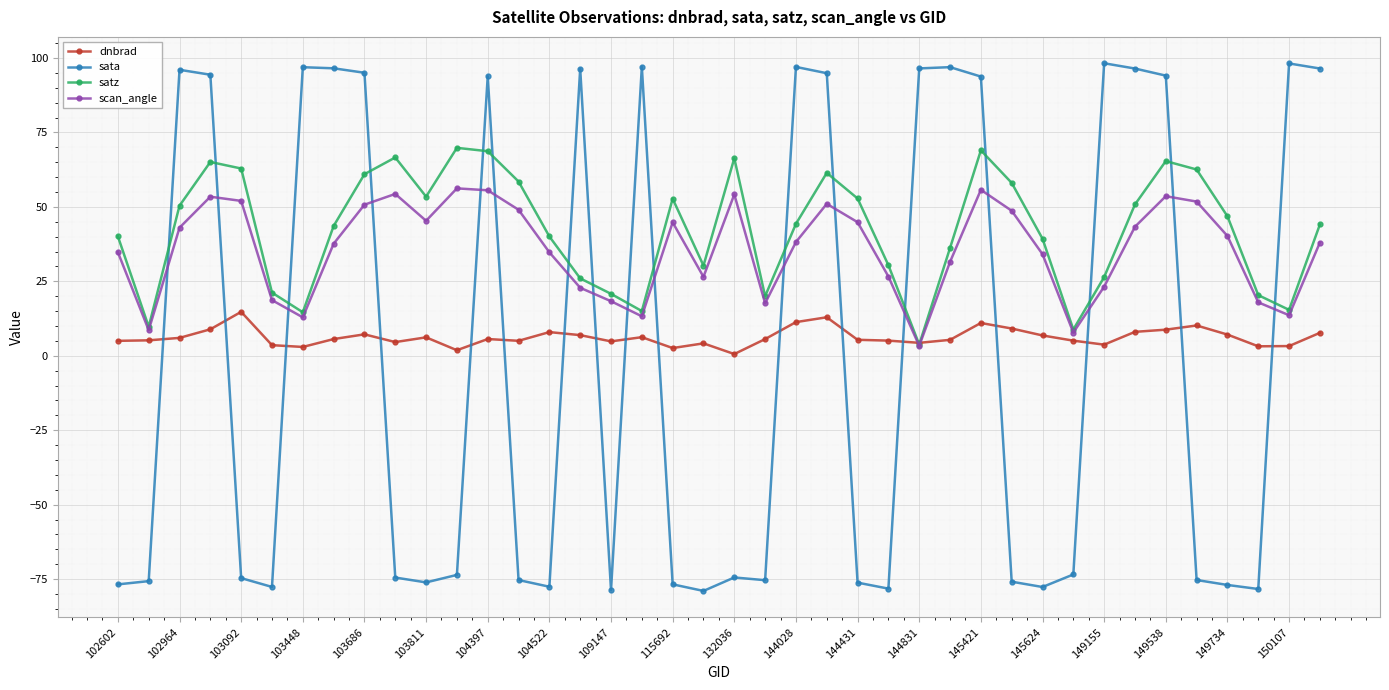

List the series in order of their peak value, lowest first.

dnbrad, scan_angle, satz, sata